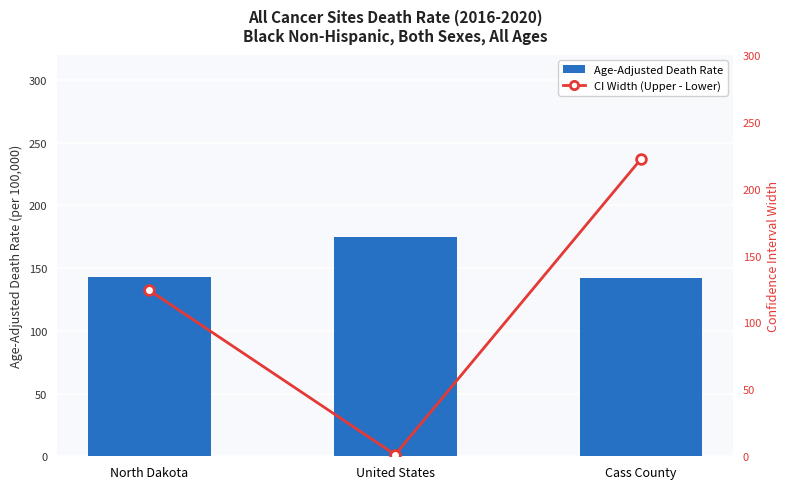

What is the difference between the maximum and minimum values in the CI Width (Upper - Lower) series?

220.9